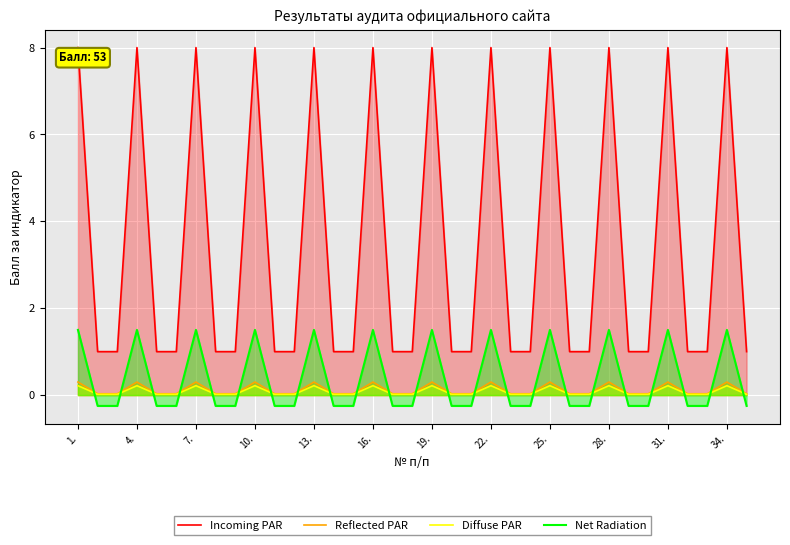

True or false: Reflected PAR and Incoming PAR cross at least once.

False